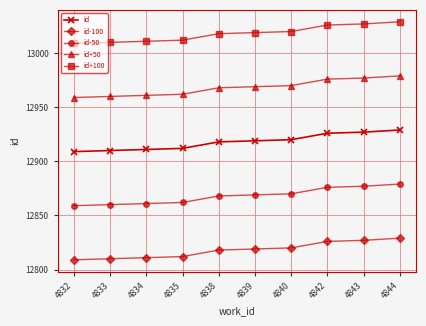

What is the sum of all id+50 values?

129681